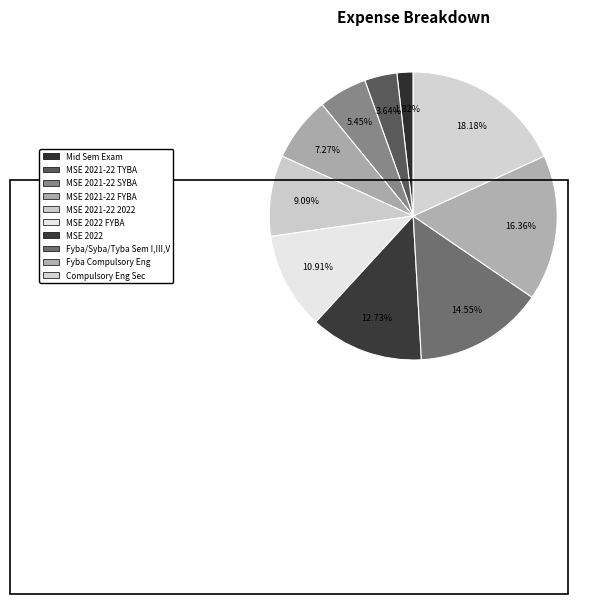

Rank the categories by value from highest to lowest.

Compulsory English Sec G2 G3, Fyba Compulsory English, Fyba, Syba, Tyba Sem I, III, V, Mid Semester Exam 2022, Mid Semester Exam 2022 FYBA, Mid Semester Exam 2021-22 2022, Mid Semester Exam 2021-22 FYBA, Mid Semester Exam 2021-22 SYBA, Mid Semester Exam 2021-22 TYBA, Mid Semester Exam